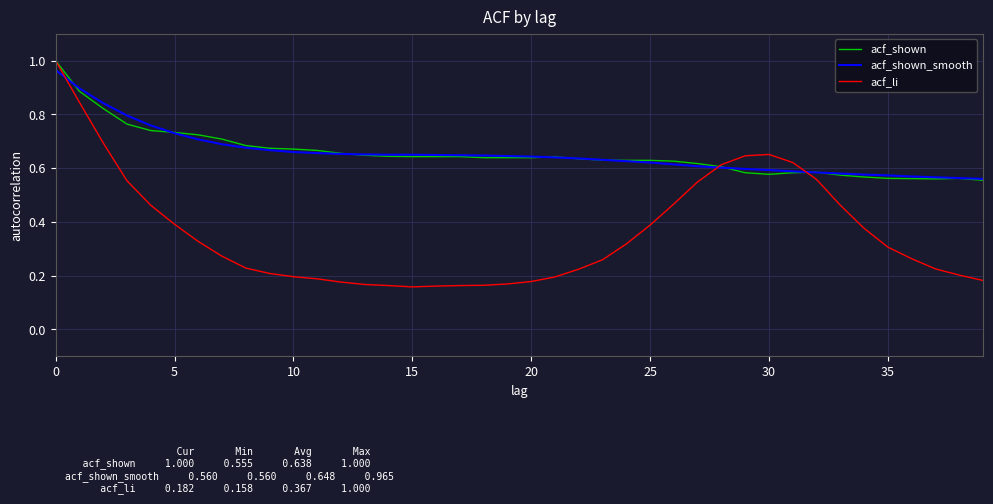

Which series has the widest spread of values?

acf_li